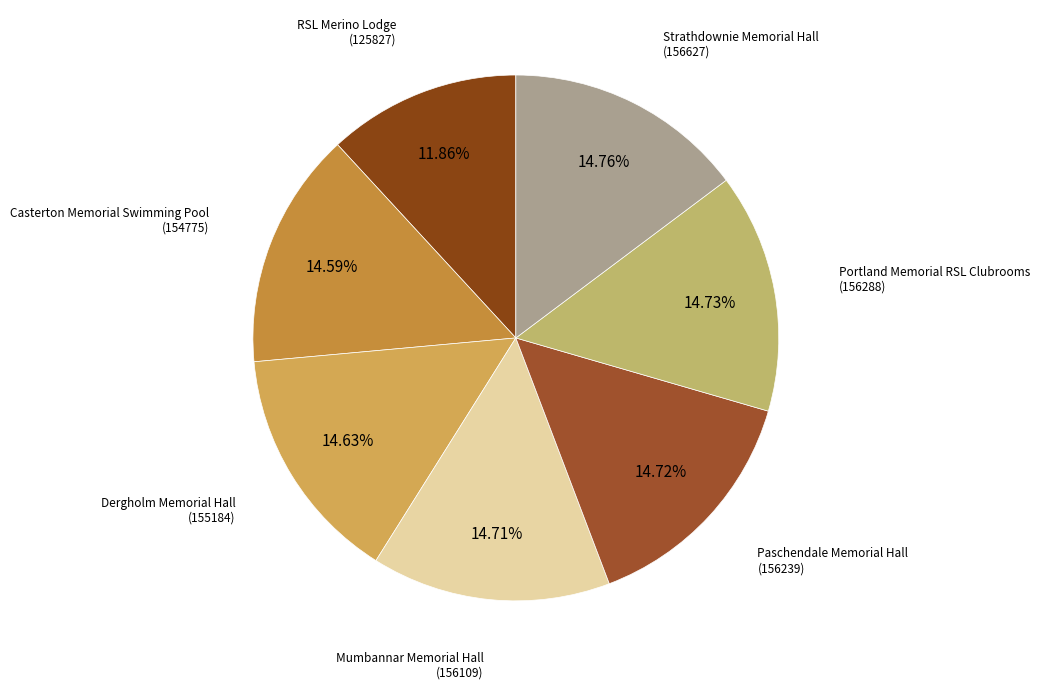

Which category has the smallest portion of the pie?

RSL Merino Lodge